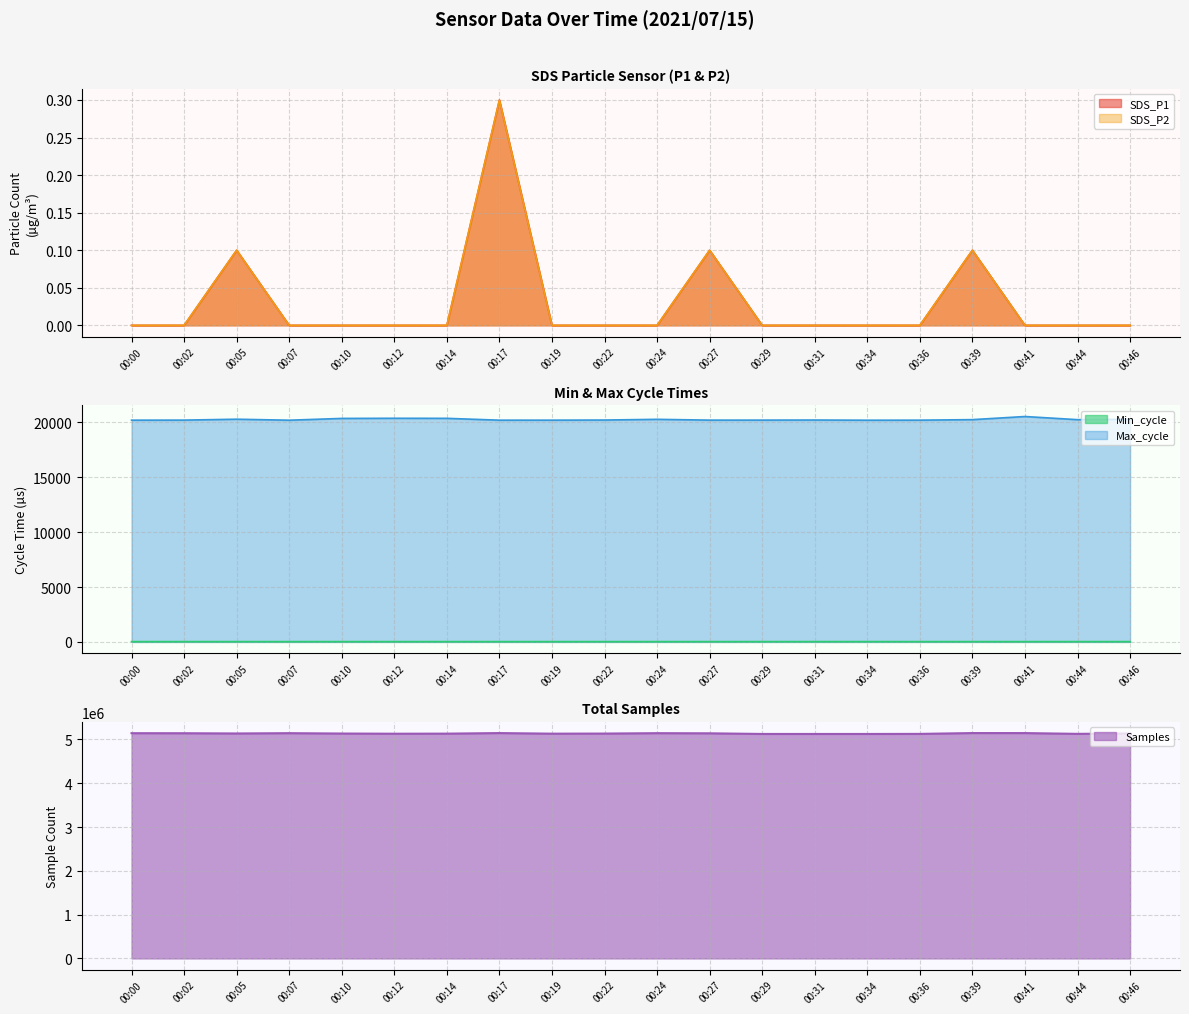

Reading left to right, list all the values displayed in this chart.

SDS_P1: 0.0	0.0	0.1	0.0	0.0	0.0	0.0	0.3	0.0	0.0	0.0	0.1	0.0	0.0	0.0	0.0	0.1	0.0	0.0	0.0
SDS_P2: 0.0	0.0	0.1	0.0	0.0	0.0	0.0	0.3	0.0	0.0	0.0	0.1	0.0	0.0	0.0	0.0	0.1	0.0	0.0	0.0
Min_cycle: 27.0	27.0	27.0	27.0	27.0	27.0	27.0	27.0	27.0	27.0	27.0	27.0	28.0	28.0	28.0	27.0	27.0	27.0	27.0	27.0
Max_cycle: 20201.0	20206.0	20289.0	20198.0	20360.0	20374.0	20368.0	20201.0	20202.0	20213.0	20278.0	20205.0	20206.0	20214.0	20198.0	20202.0	20250.0	20534.0	20248.0	20281.0
Samples: 5141522.0	5140490.0	5135285.0	5141899.0	5133860.0	5129532.0	5131469.0	5144095.0	5130742.0	5133056.0	5141818.0	5138637.0	5124160.0	5123922.0	5124046.0	5125609.0	5144464.0	5144074.0	5126453.0	5135429.0